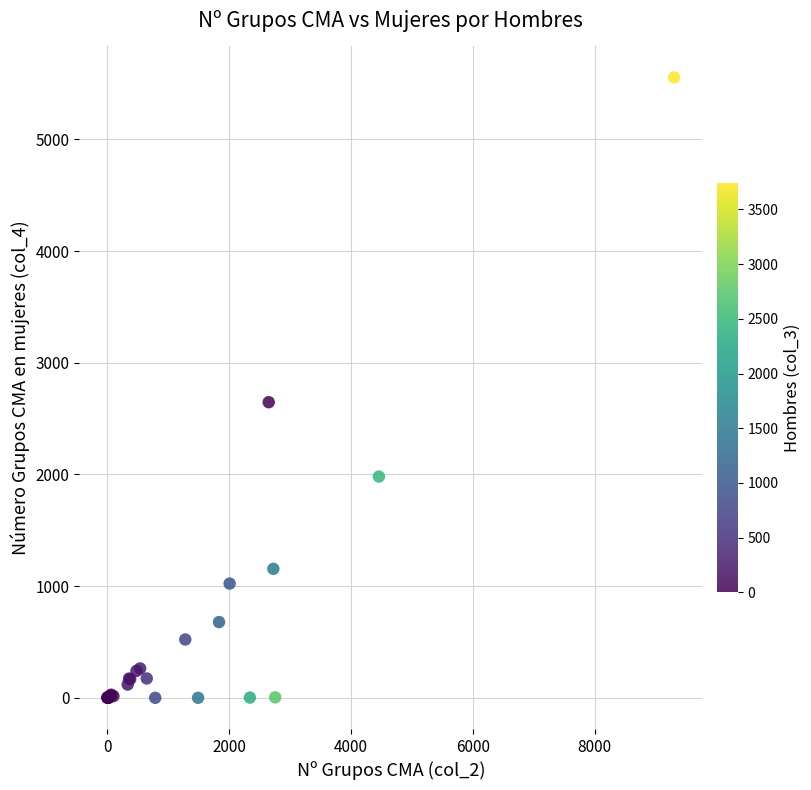

What Y value in the scatter plot is closest to 2777?

2647